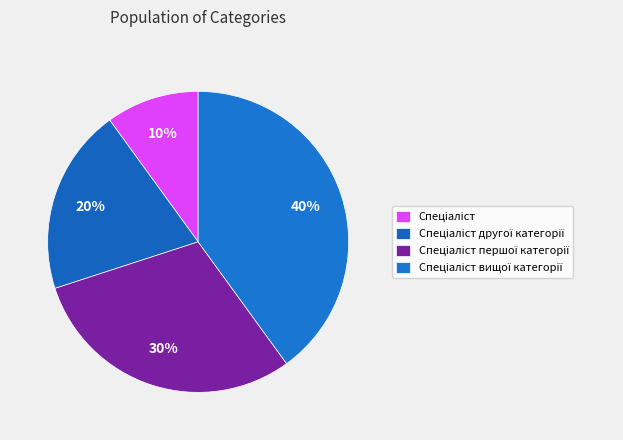

How many slices are in this pie chart?

4